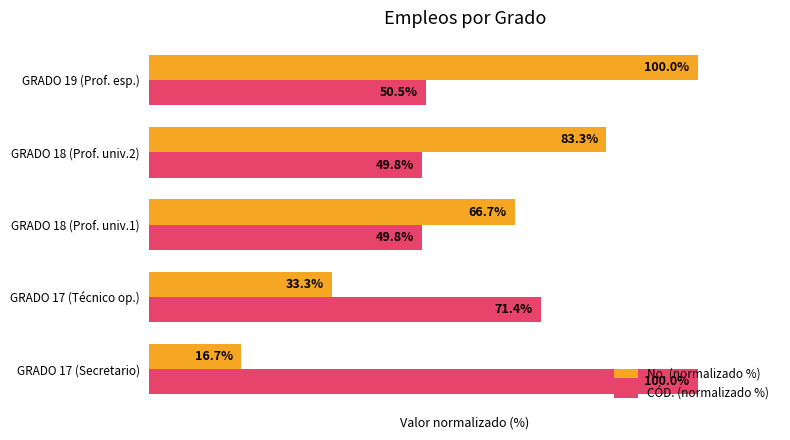

Which series has the largest total across all categories?

CÓD. (normalizado %)